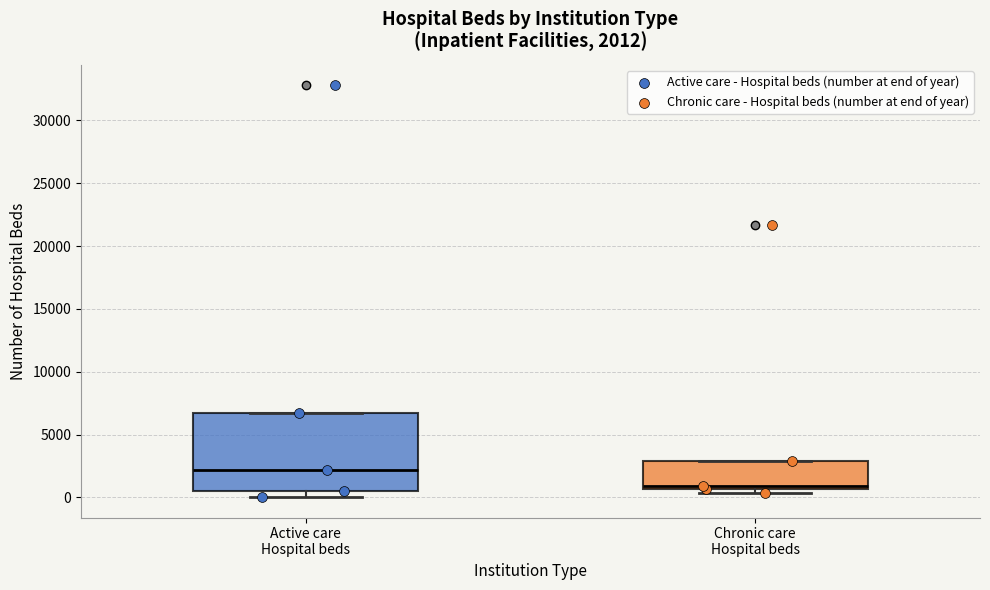

Comparing the boxes themselves (not the whiskers), which one is the tallest?

Active care Hospital beds